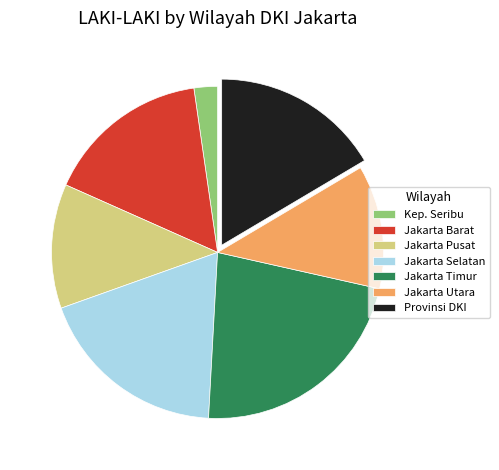

How many segments does this pie chart have?

7